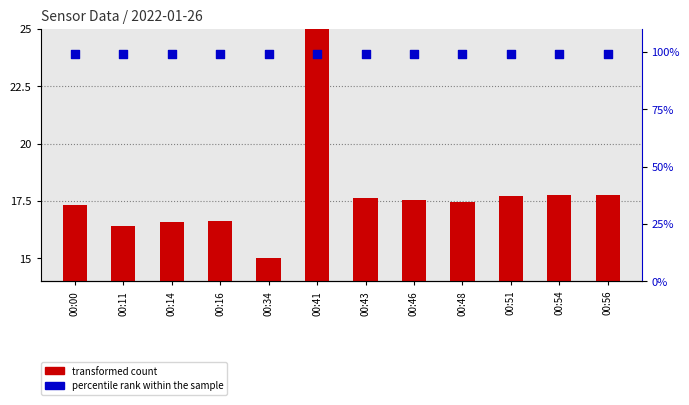

What are all the series names shown in the legend?

transformed count, percentile rank within the sample